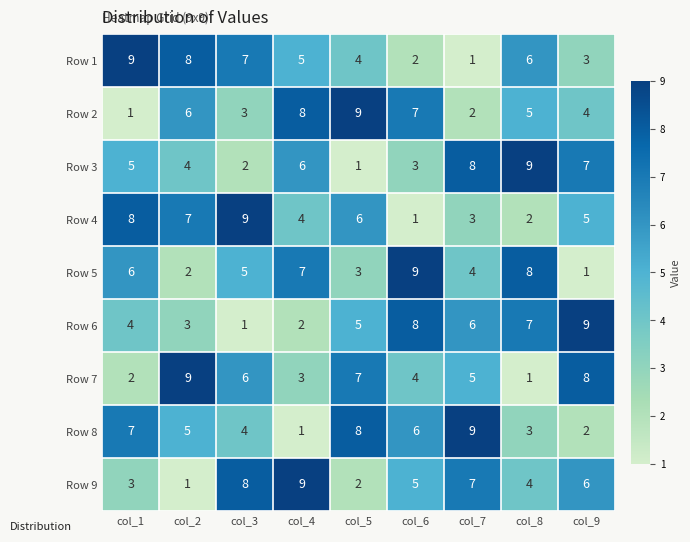

What is the spread (max minus min) of values at col_9?

8